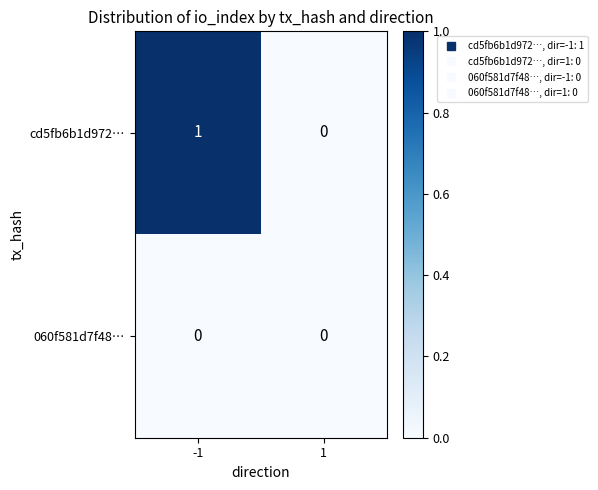

Reading left to right, transcribe all the data shown in this chart.

cd5fb6b1d972…: 1	0
060f581d7f48…: 0	0